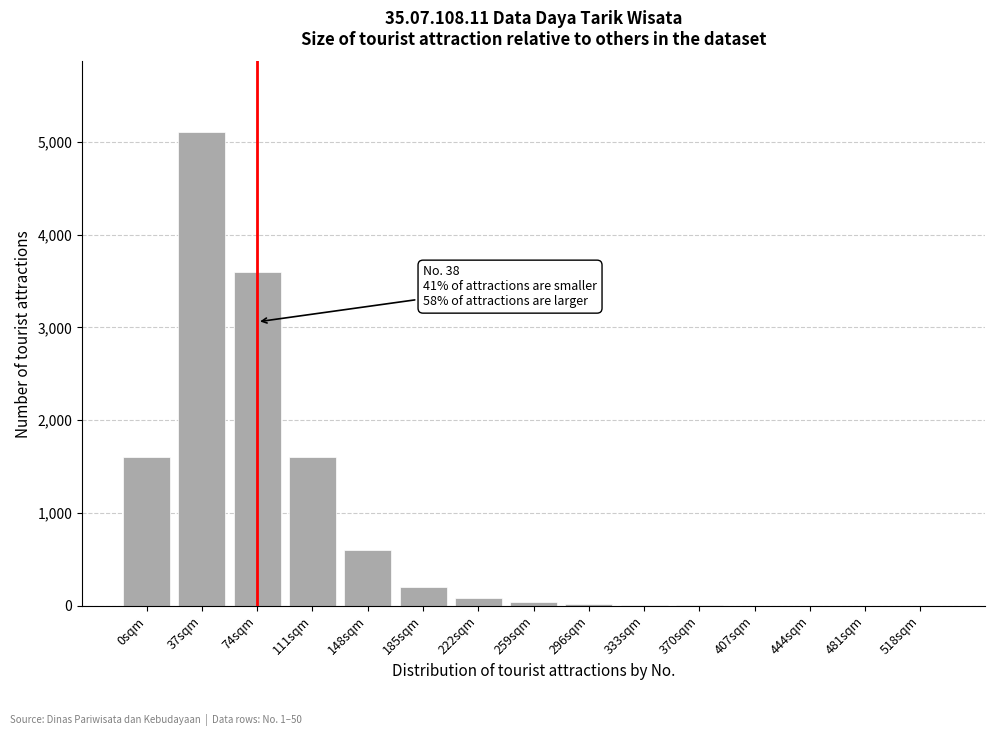

The value at 185sqm is 200. True or false?

True